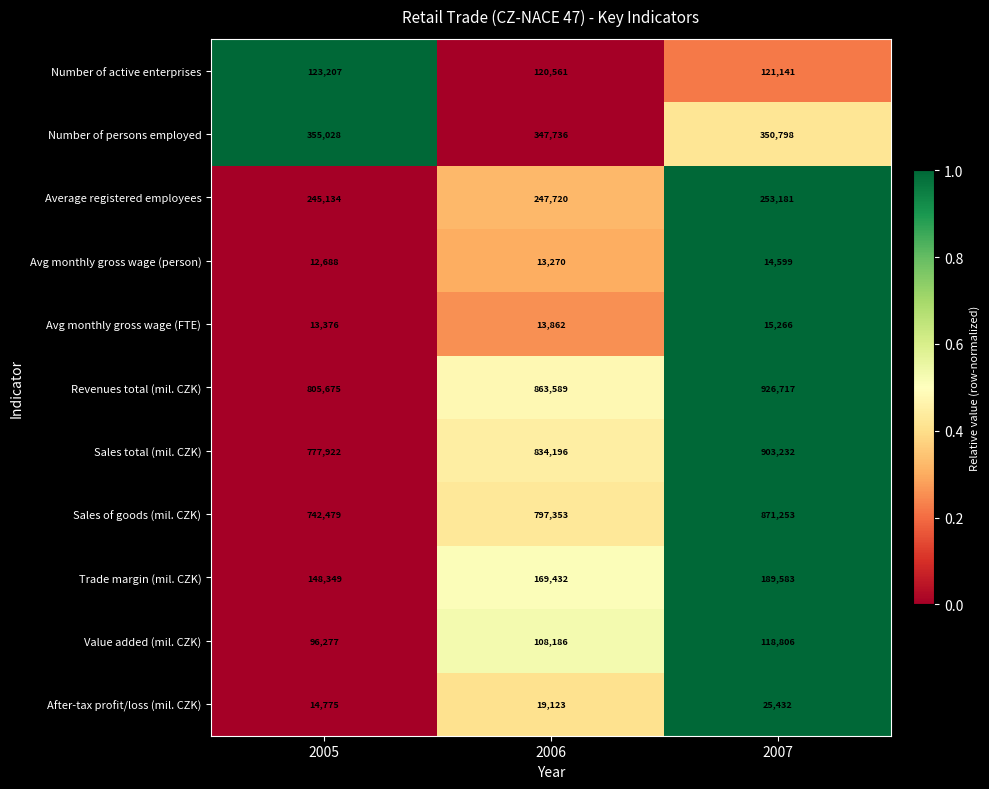

Is it true that Value added (mil. CZK) equals 204154 at 2007?

False